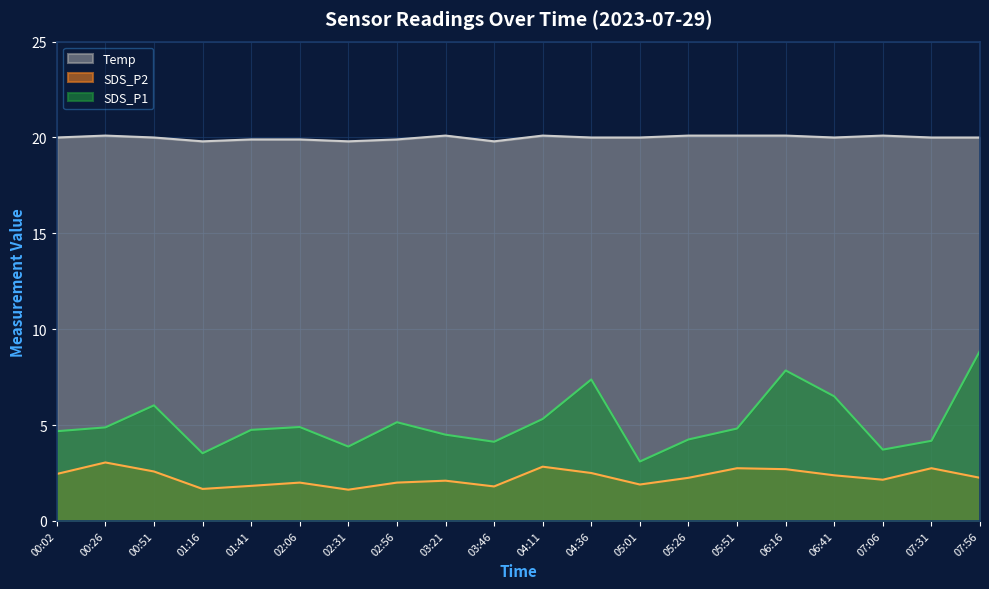

What is the sum of all Temp values?

399.8